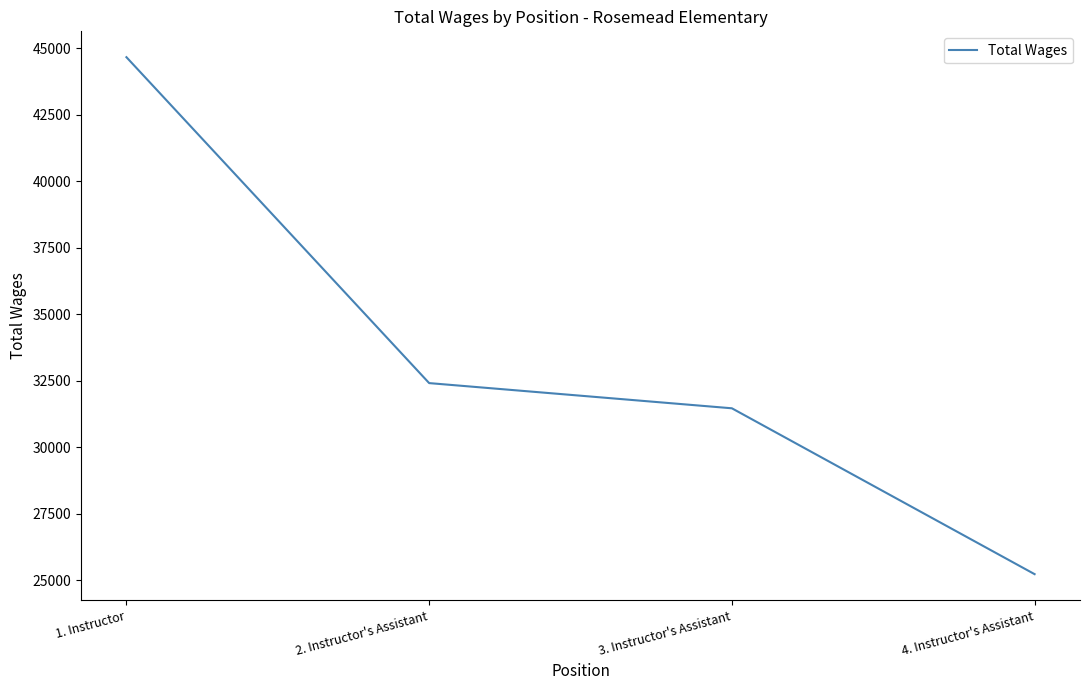

What position from the right is 1. Instructor?

4